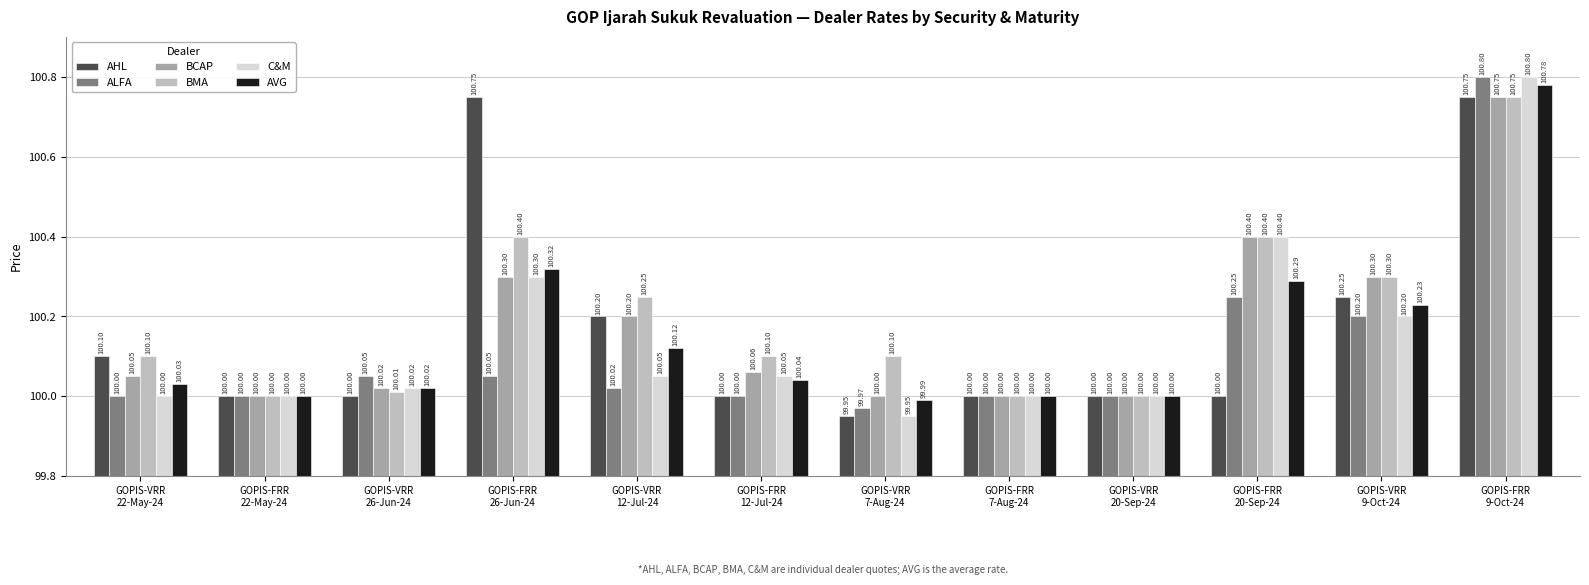

How many series are shown in this chart?

6